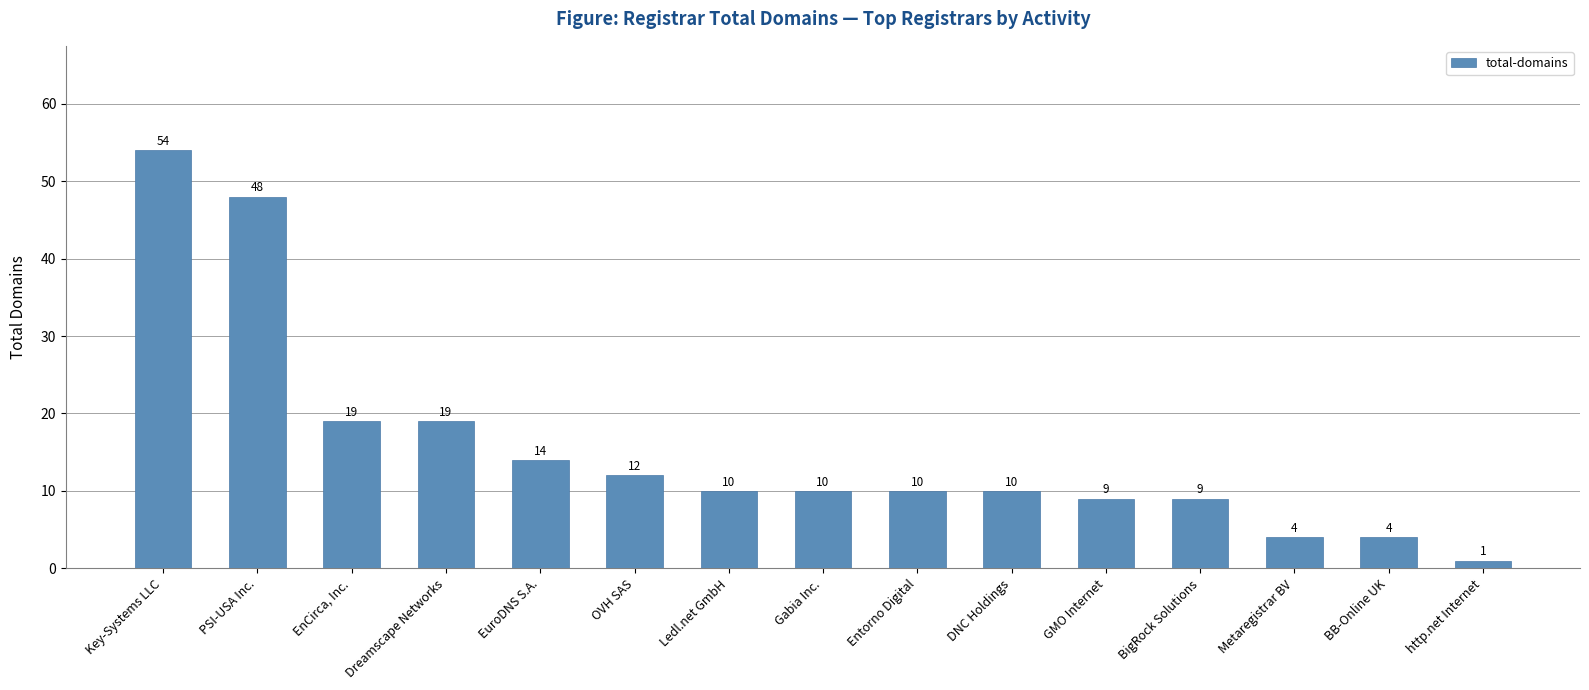

What is the approximate value at OVH SAS, to the nearest 5?

10